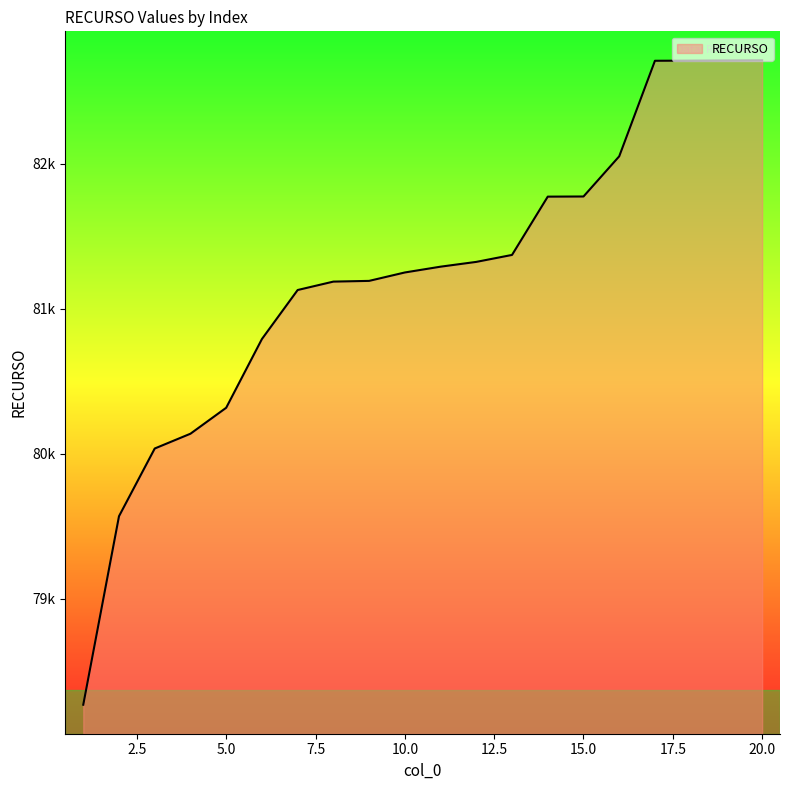

What is the minimum value shown in the chart?

78270